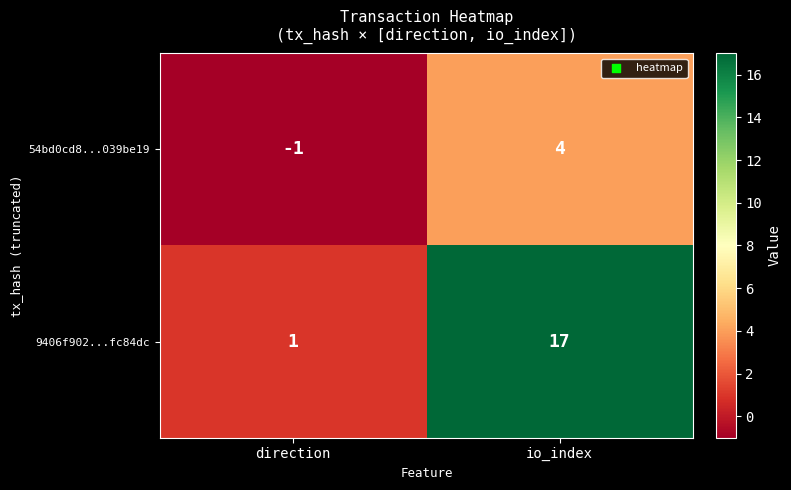

At which category does the chart reach its minimum across all series?

direction